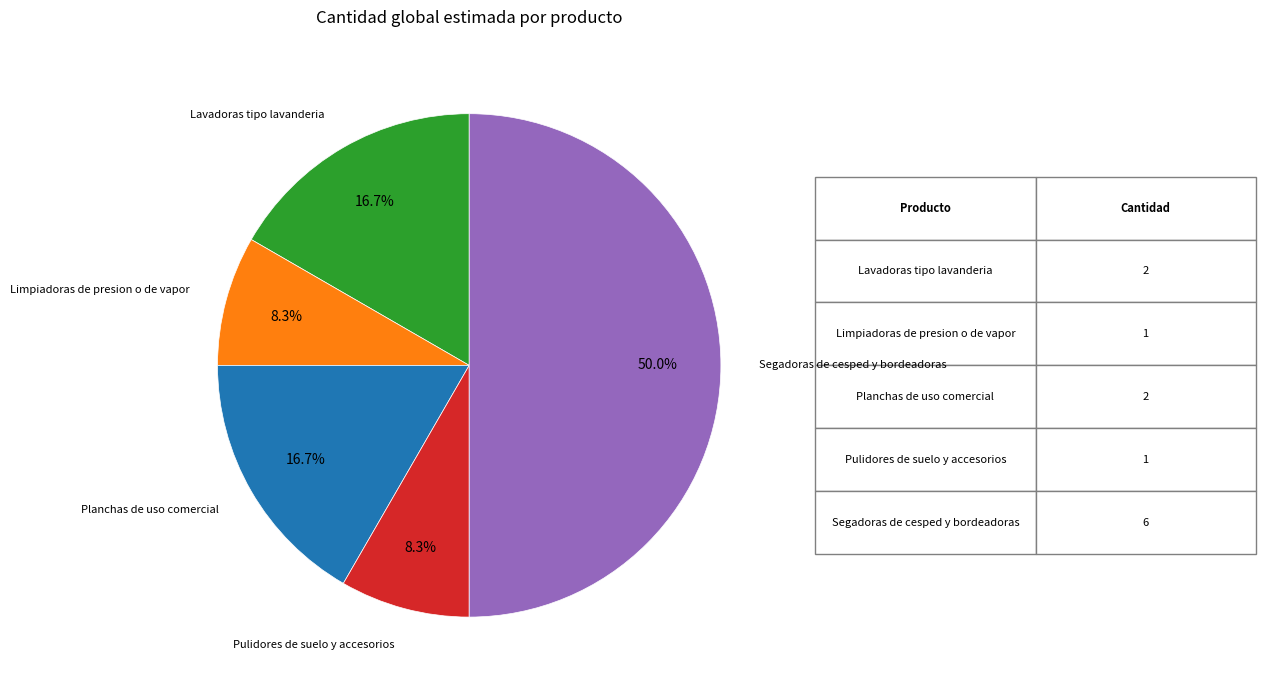

How many slices are in this pie chart?

5